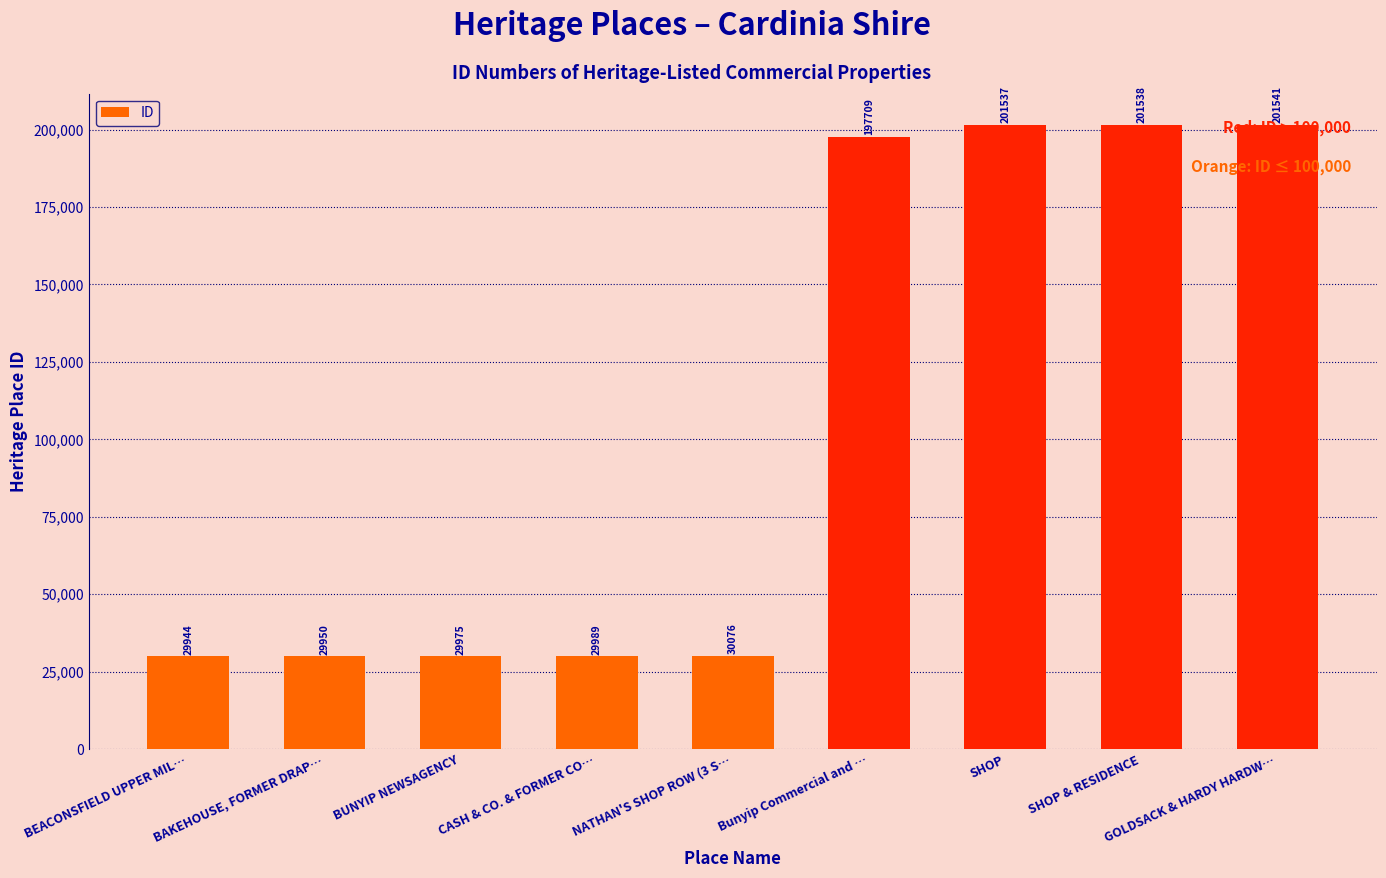

Which has a higher value, GOLDSACK & HARDY HARDW… or Bunyip Commercial and …?

GOLDSACK & HARDY HARDW…